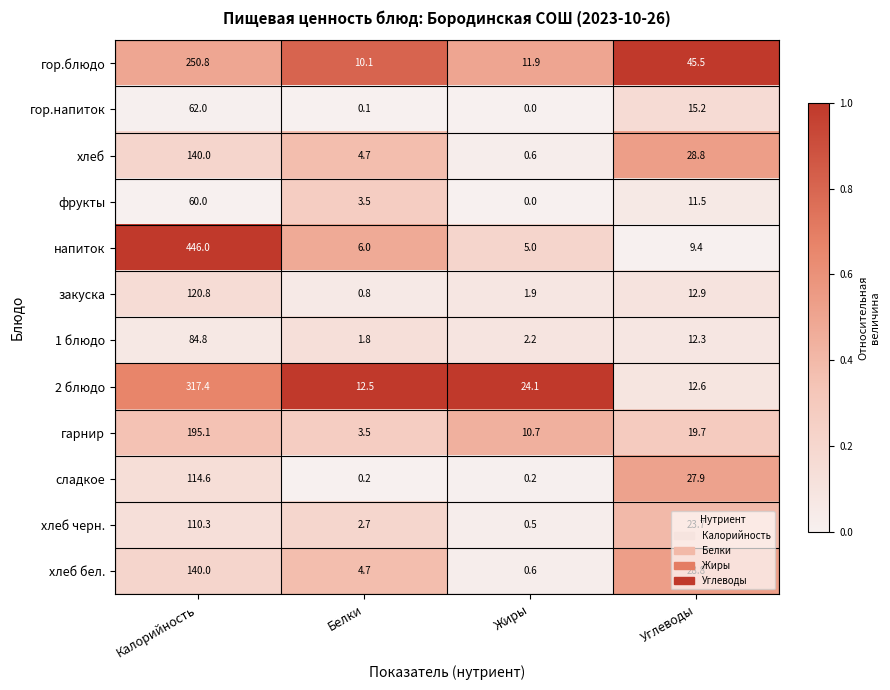

What is the difference between the maximum and minimum values in the хлеб бел. series?

139.4